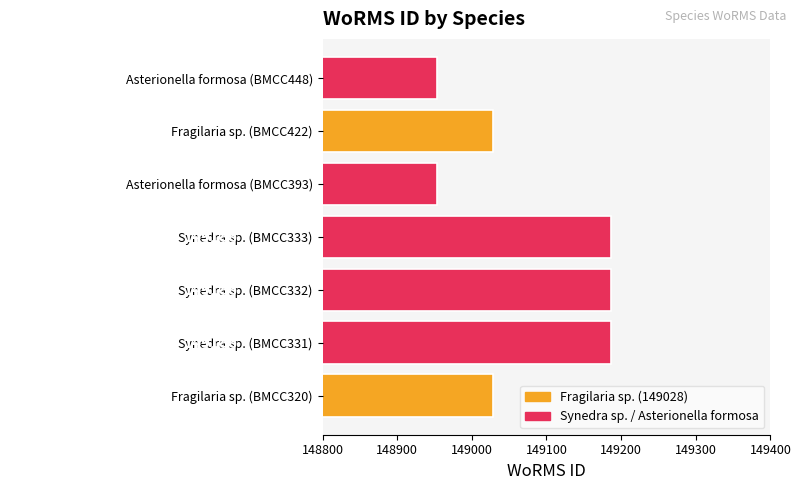

What is the difference between the second highest and second lowest values?

232